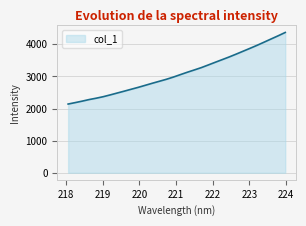

What is the average value?

3102.5